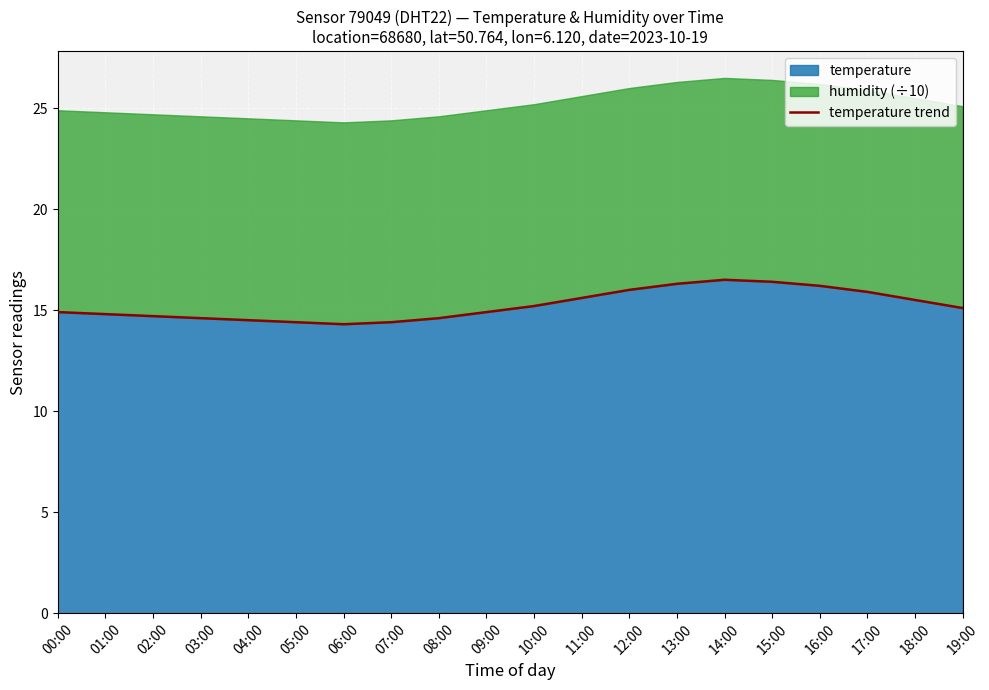

What is the greatest value displayed?

16.5